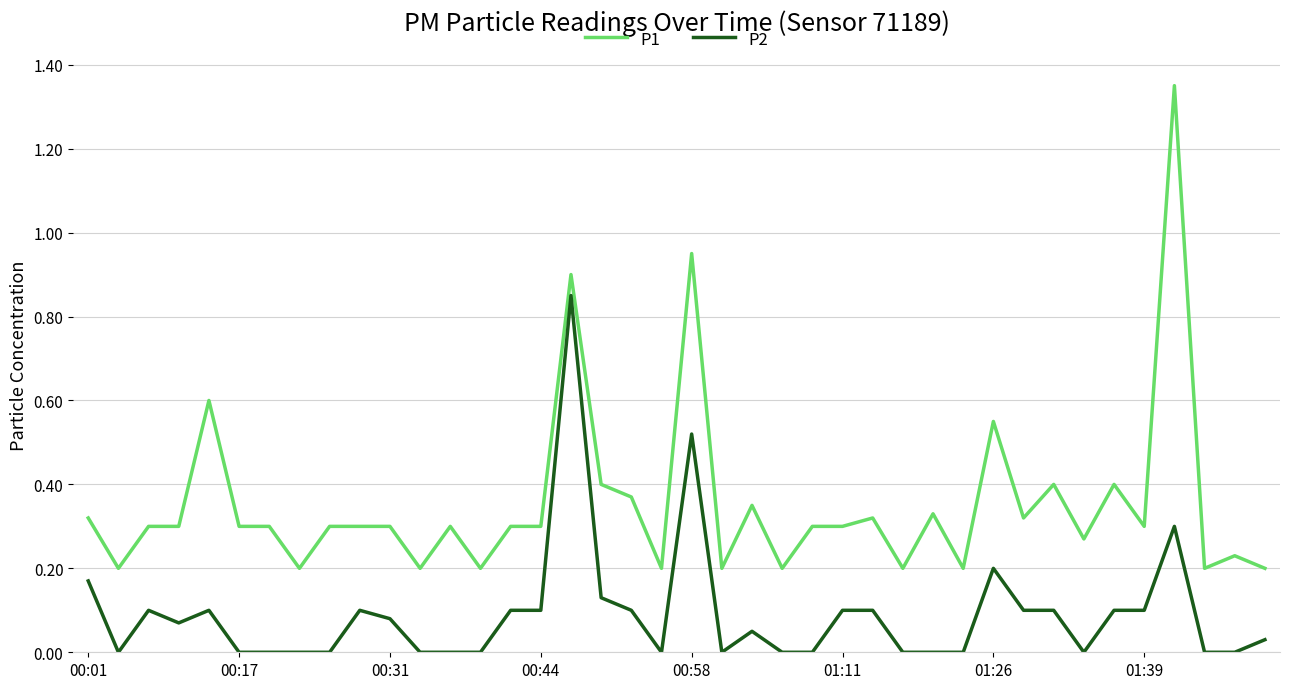

List the series in order of their overall mean, lowest first.

P2, P1